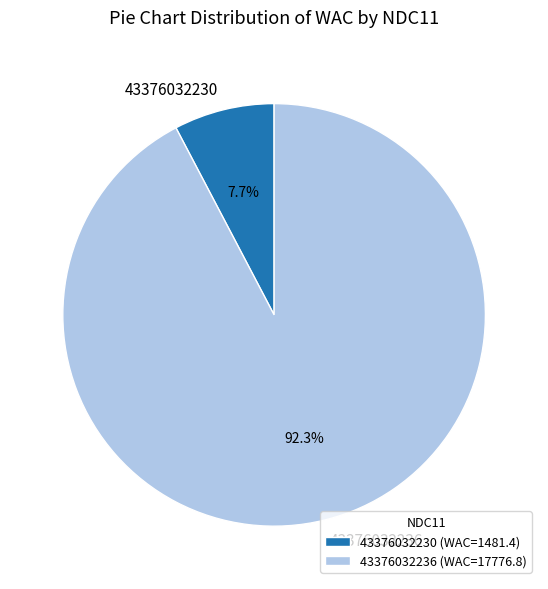

Which has a higher value, 43376032230 or 43376032236?

43376032236